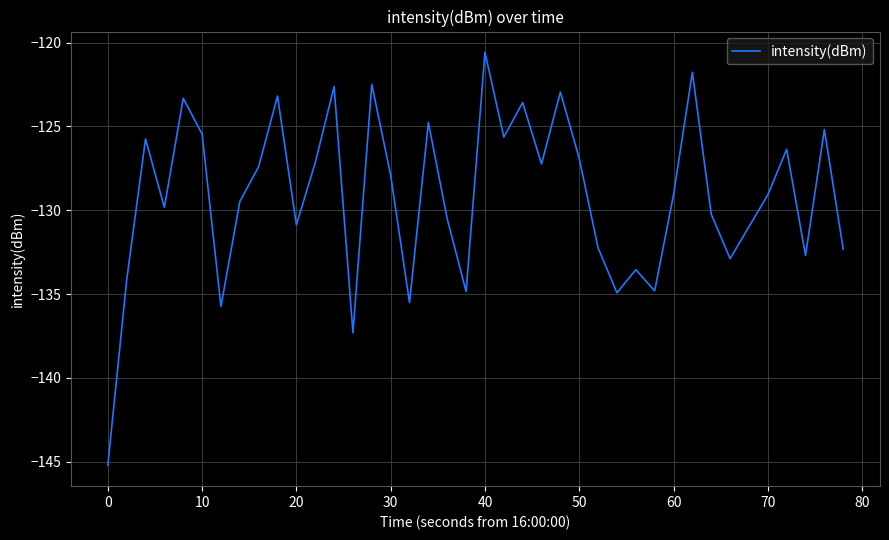

What is the difference between the maximum and minimum values?

24.7